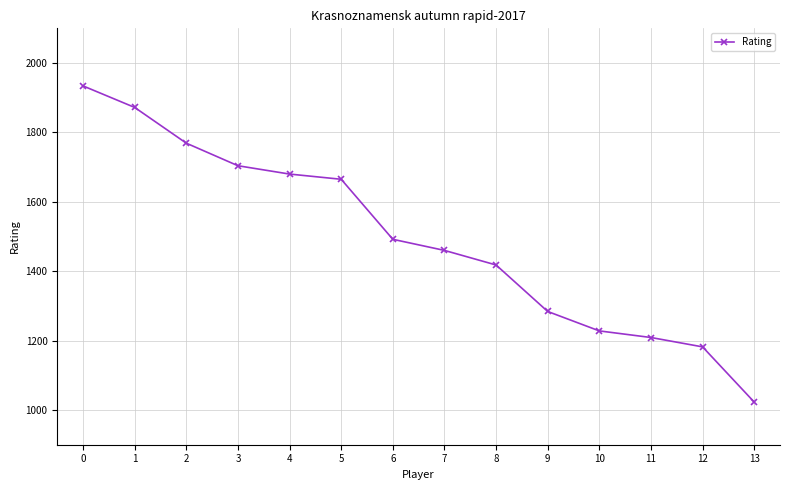

Between 3 and 2, which is larger?

2